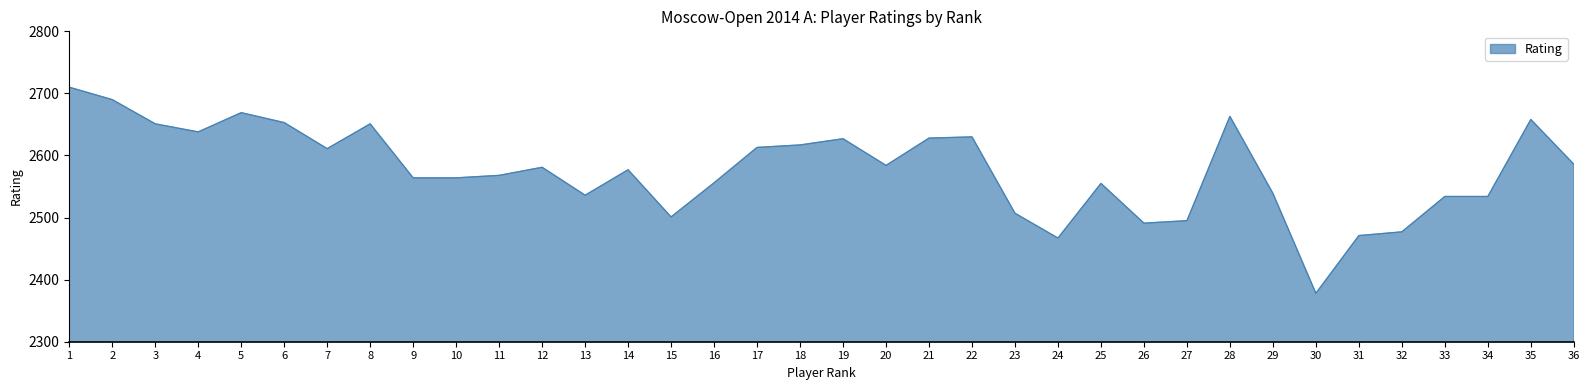

What is the change in value from 11 to 14?

+9